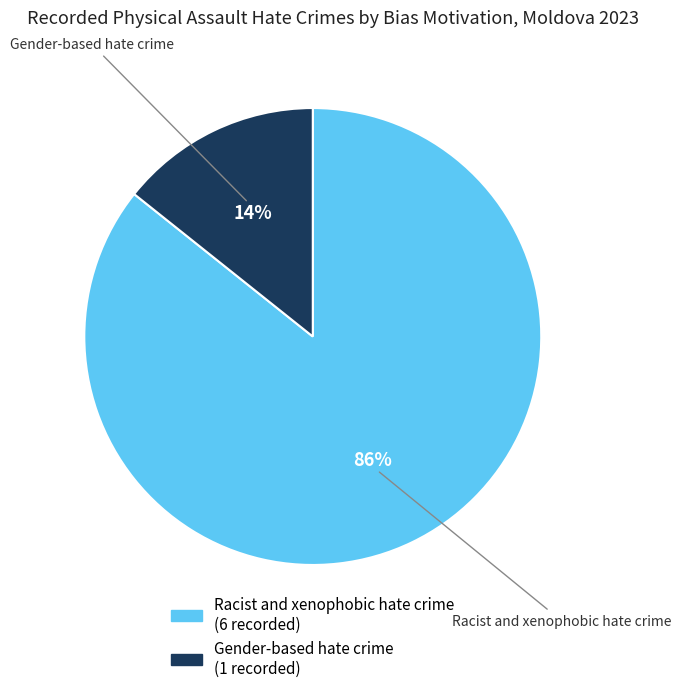

Between Gender-based hate crime and Racist and xenophobic hate crime, which is larger?

Racist and xenophobic hate crime